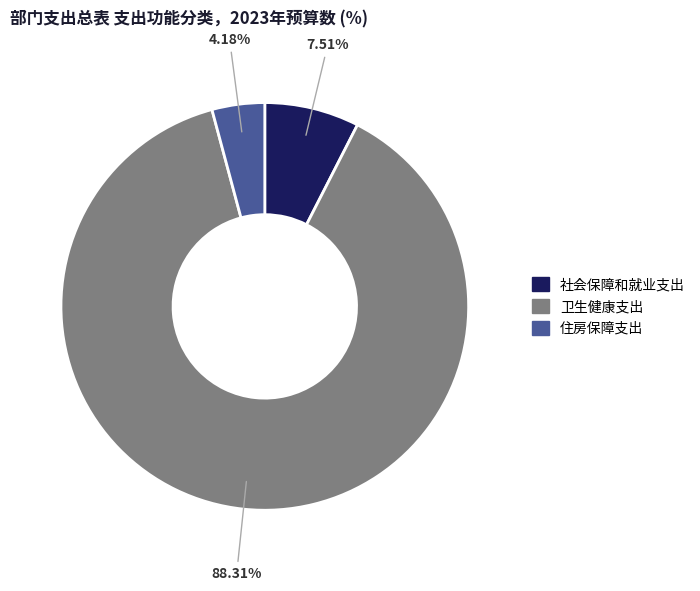

Rank the categories by value from highest to lowest.

卫生健康支出, 社会保障和就业支出, 住房保障支出